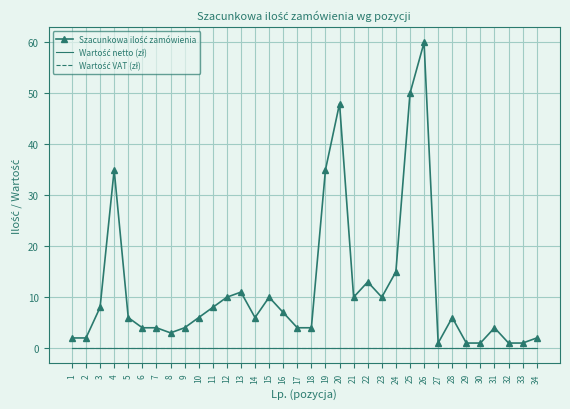

The value of Wartość VAT (zł) at 19 is 0. True or false?

True